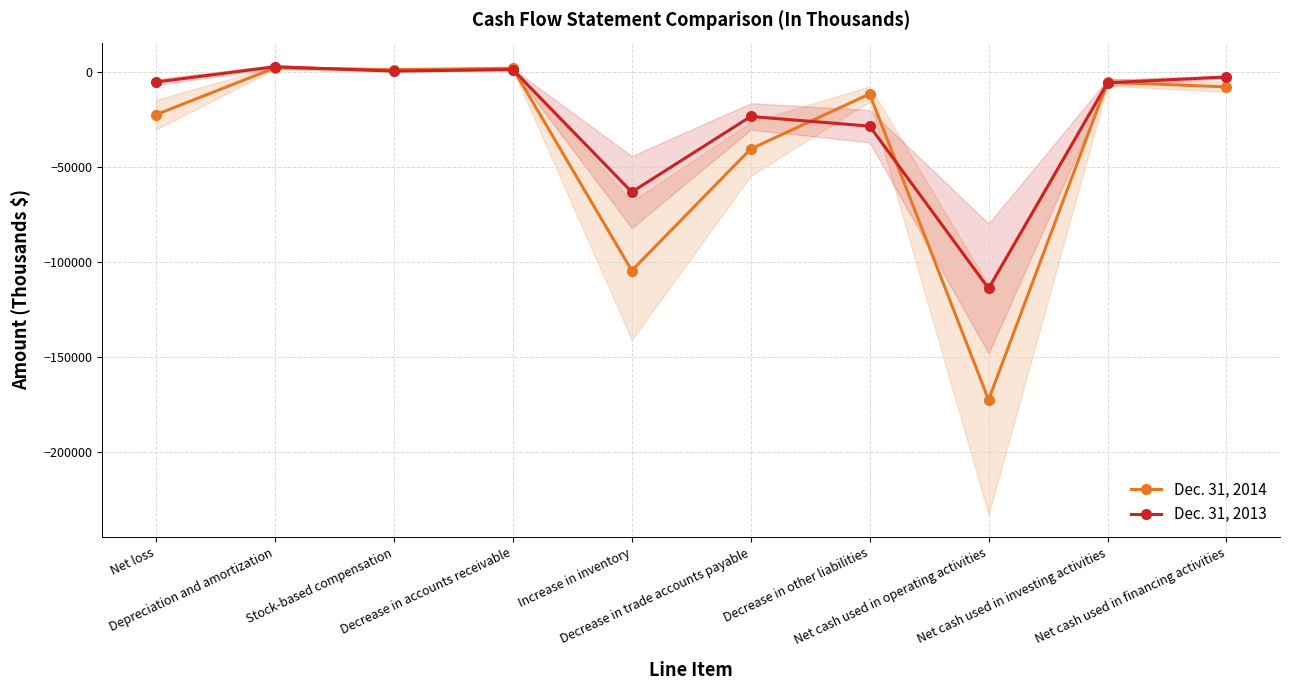

What is the minimum value shown in the chart?

-172532